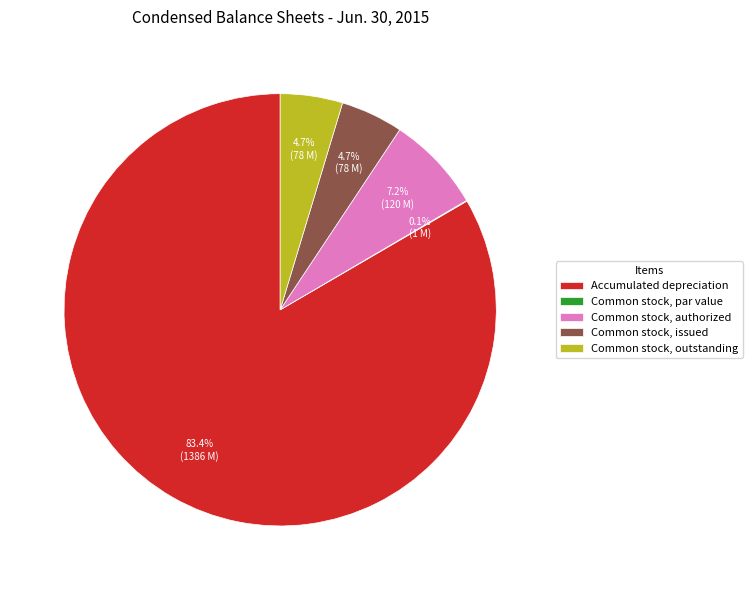

What is the largest slice in the pie chart?

Accumulated depreciation